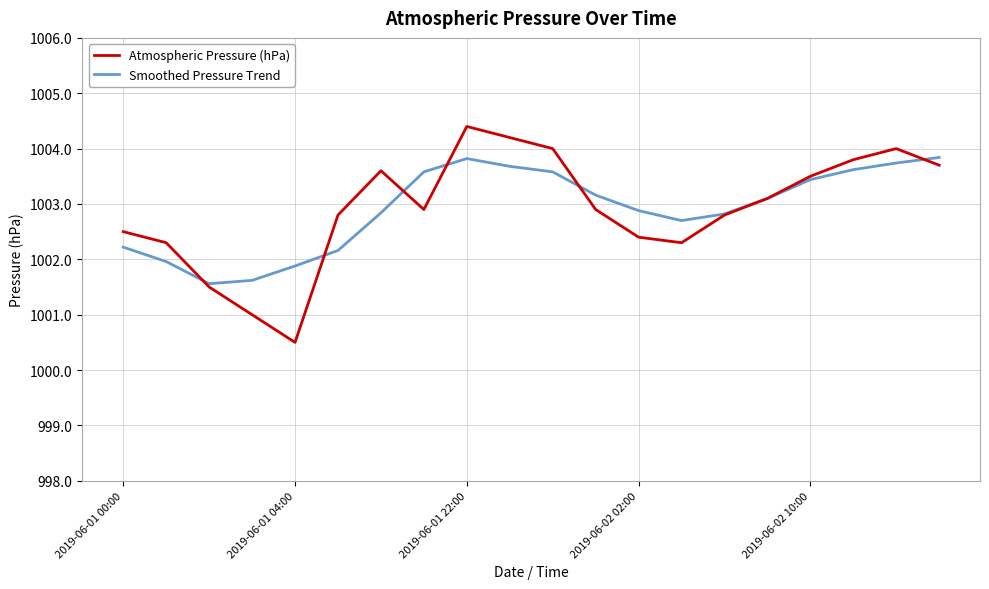

Which series has the widest spread of values?

Atmospheric Pressure (hPa)